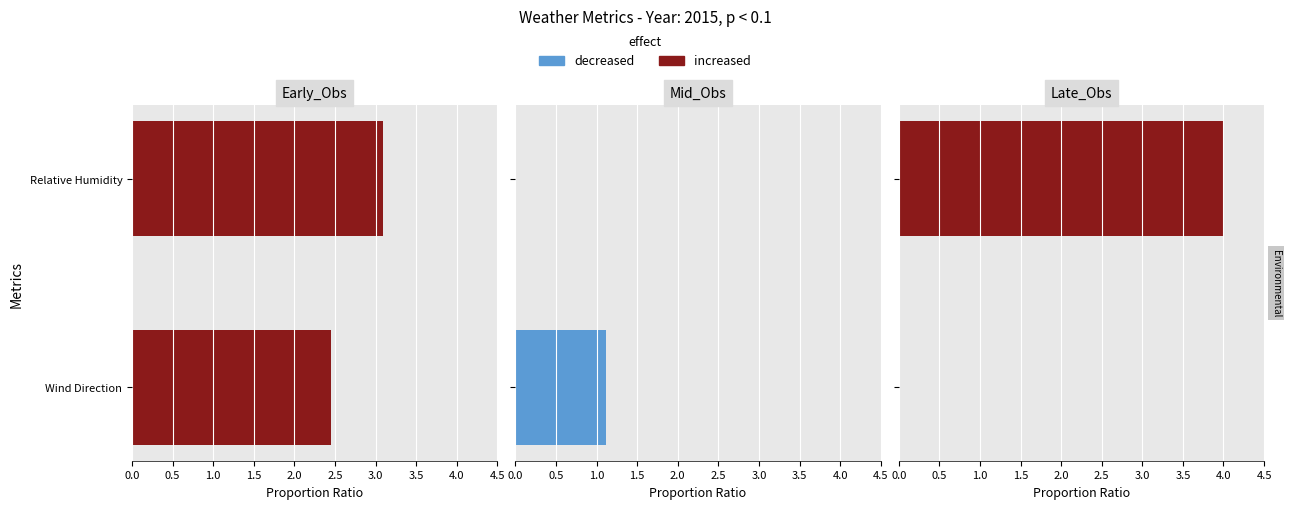

Does the chart contain any negative values?

No